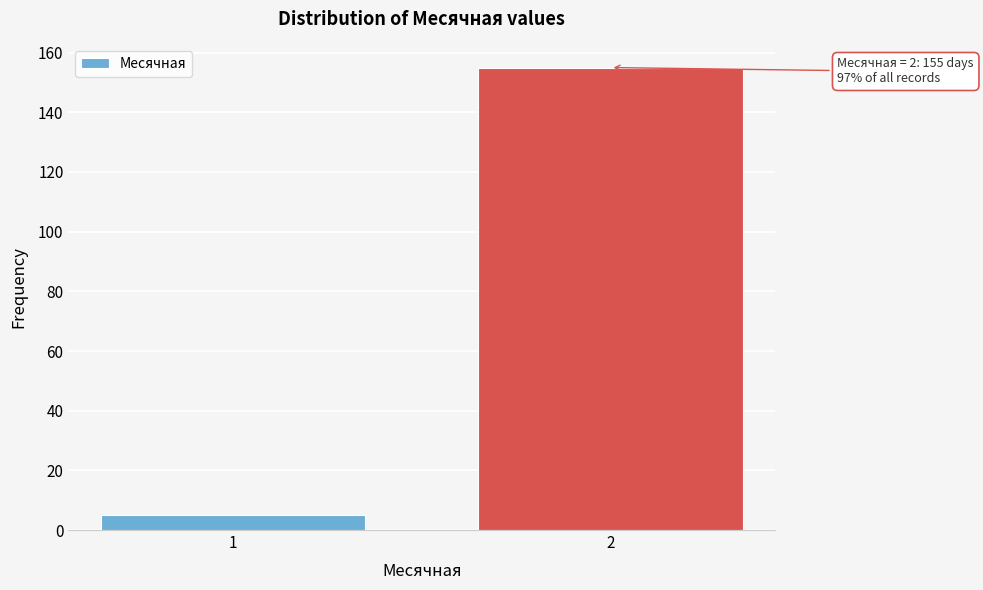

Reading right to left, extract all data points from this chart.

2=155	1=5